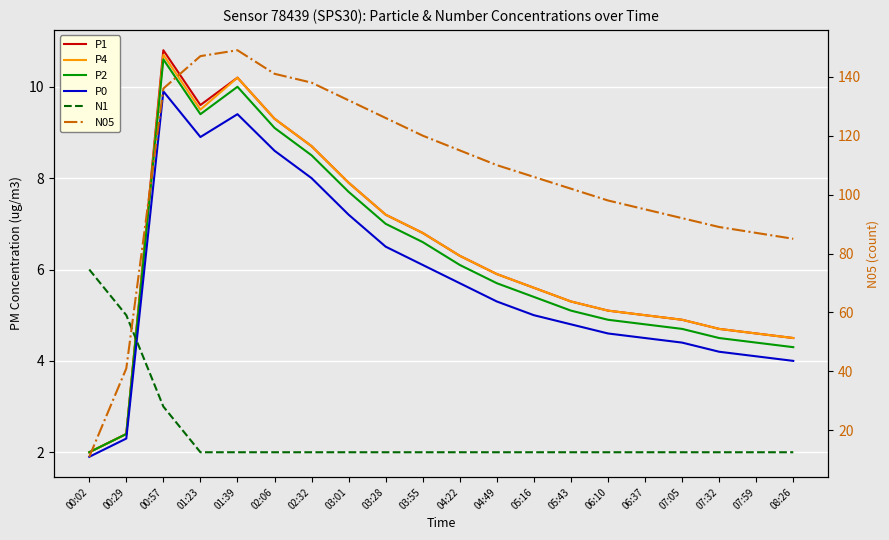

At 00:29, list the series in order from smallest to largest.

P0, P1, P4, P2, N1, N05